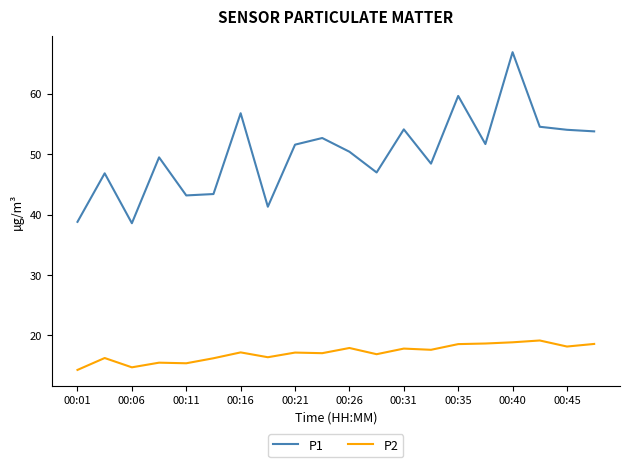

True or false: P2 has more than 1 points higher than both neighbors.

True